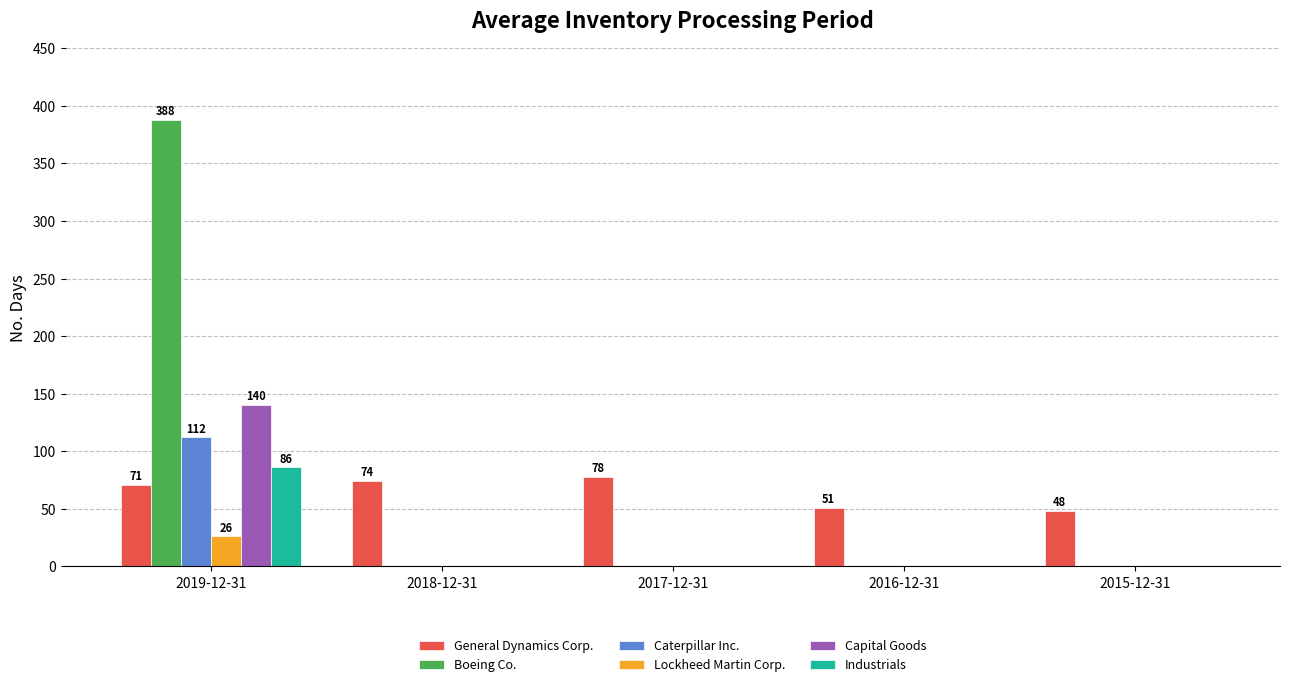

What is the total value across all series at 2018-12-31?

74